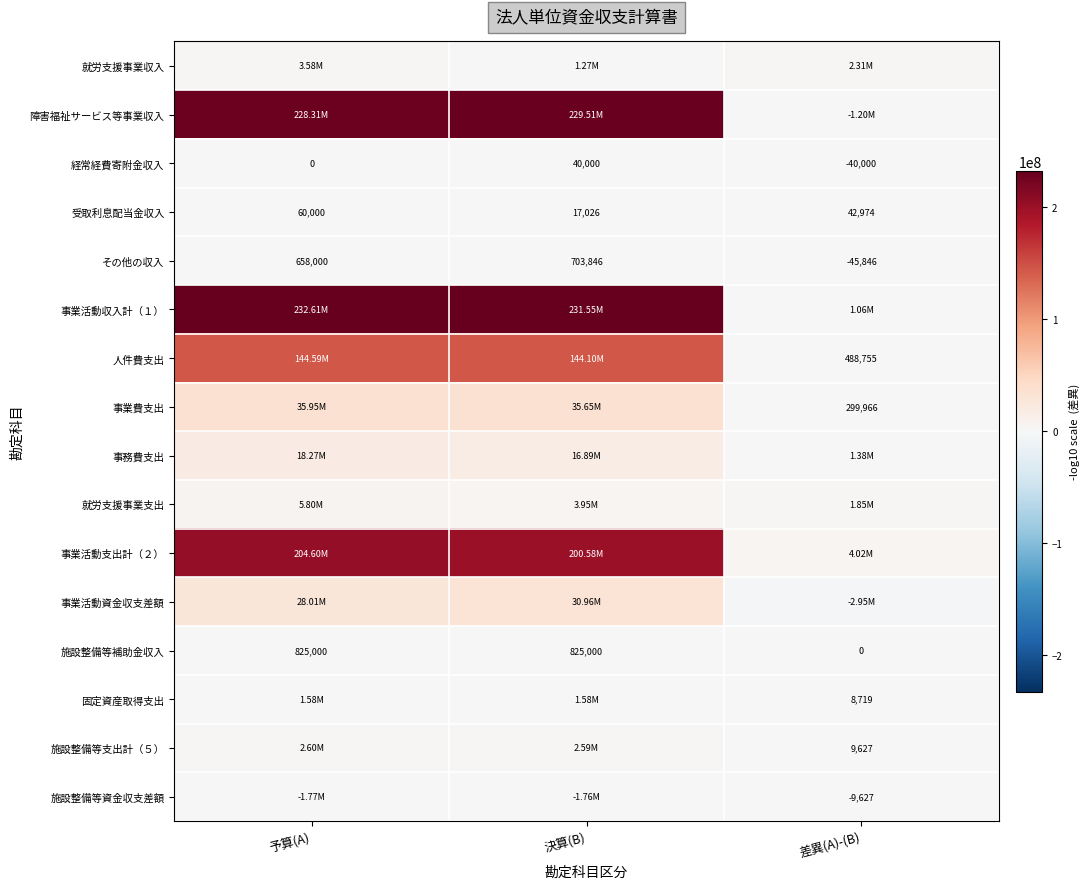

What is the difference between the 受取利息配当金収入 values at 決算(B) and 差異(A)-(B)?

25948